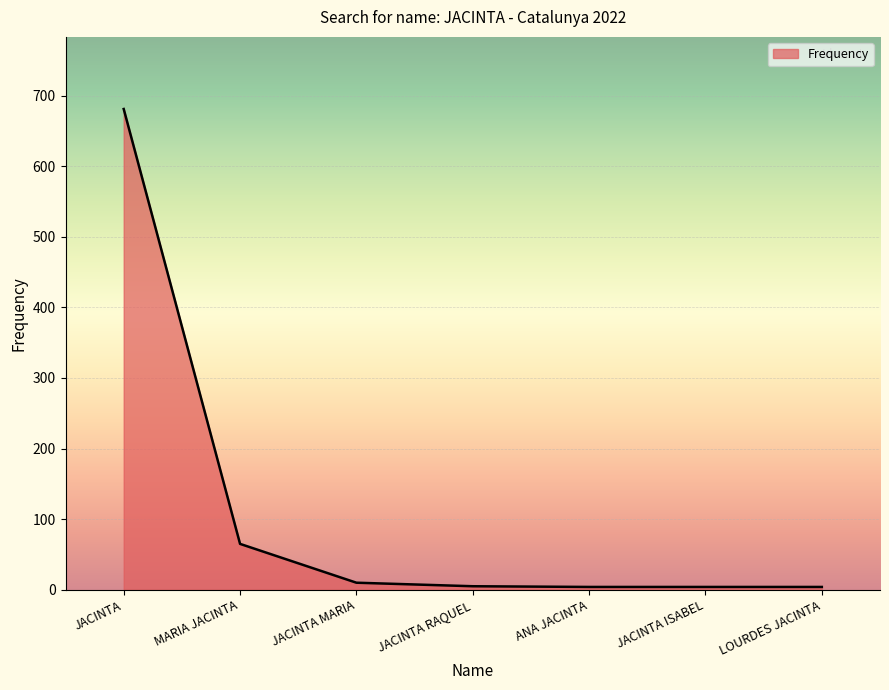

Count the number of categories in the chart.

7